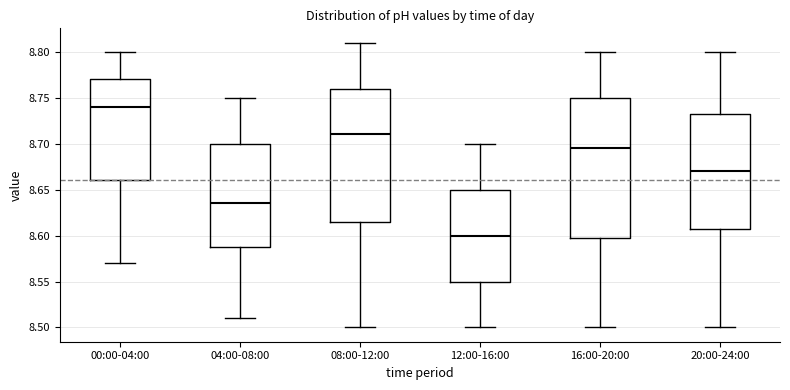

Which box has the lowest median line?

12:00-16:00